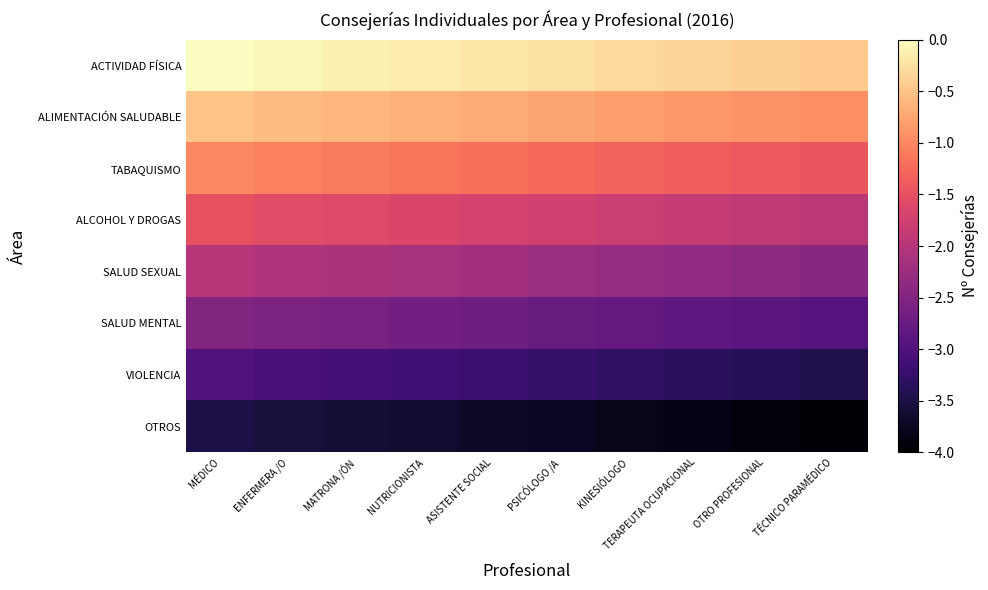

How many categories are shown in the chart?

10